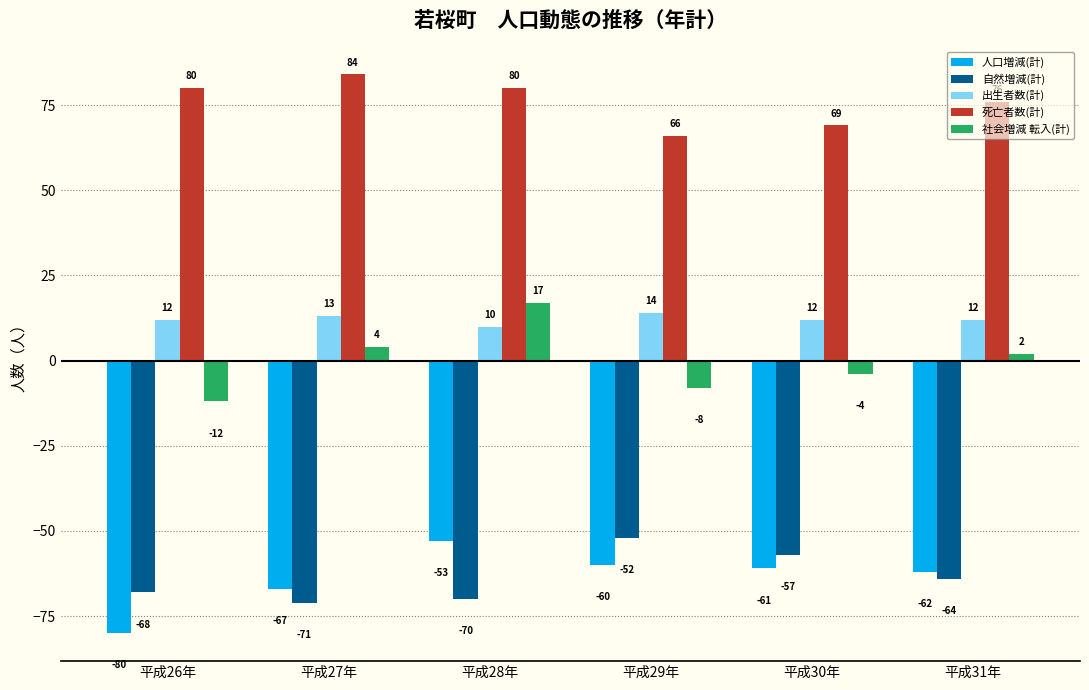

What is the maximum value shown in the chart?

84